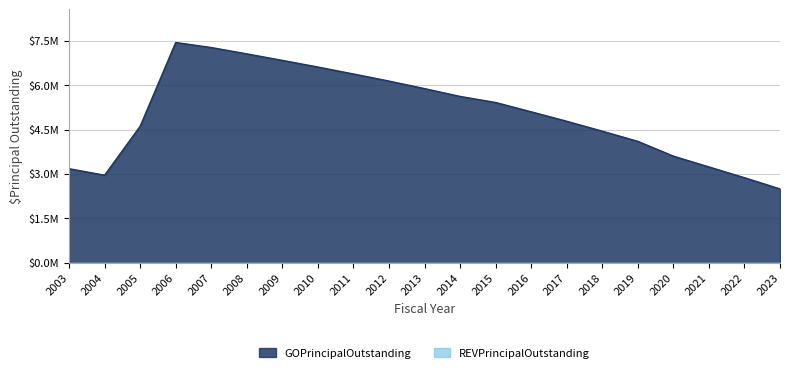

What is the change in value from 2003 to 2019?

+925000